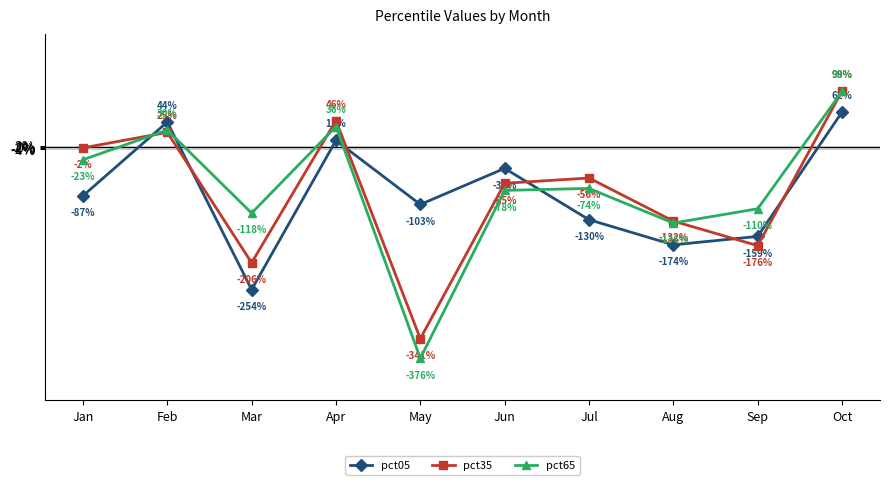

Is the value of pct05 at Mar greater than the value of pct65 at Jan?

No